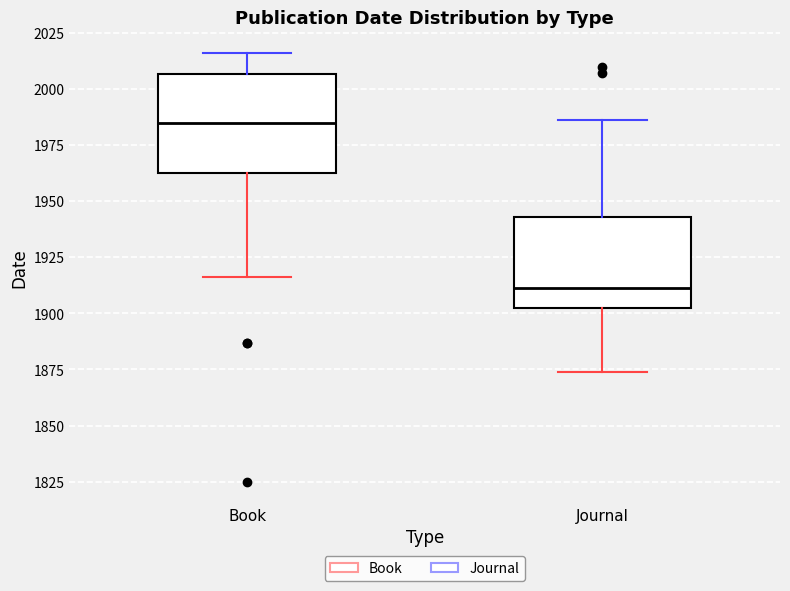

Reading left to right, transcribe this box plot: for each box, give where its median line is, the range the box spans, and where its two whiskers end, as read against the y-axis. The values are not printed on the chart, so give them approximately, as read against the axis.

Book: median 1985, box 1965 to 2005, whiskers 1915 to 2015
Journal: median 1910, box 1900 to 1945, whiskers 1875 to 1985